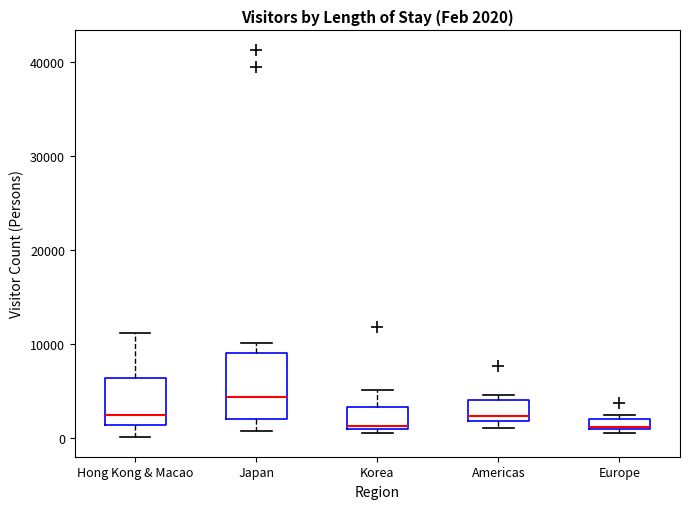

Which box is the tallest, from its lower edge to its upper edge?

Japan